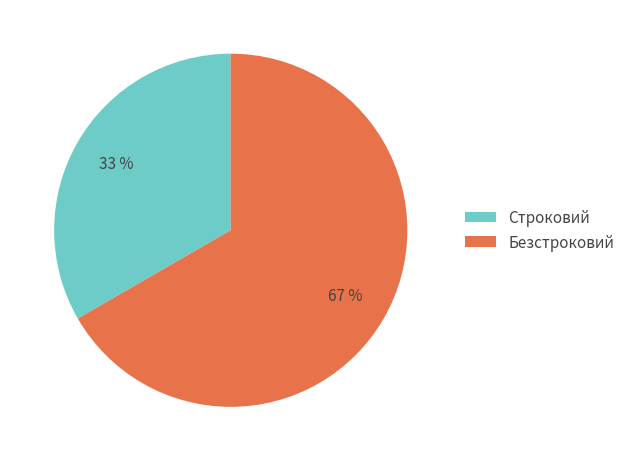

Rank the categories by value from lowest to highest.

Строковий, Безстроковий